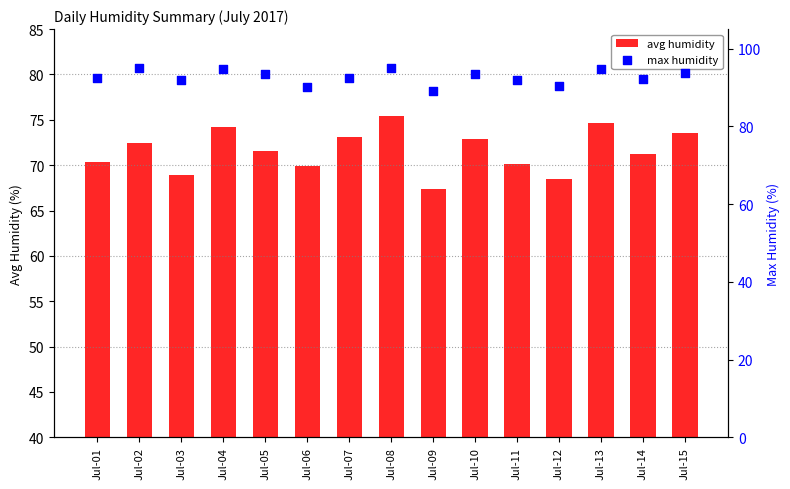

Which series contains the highest Y value?

max humidity